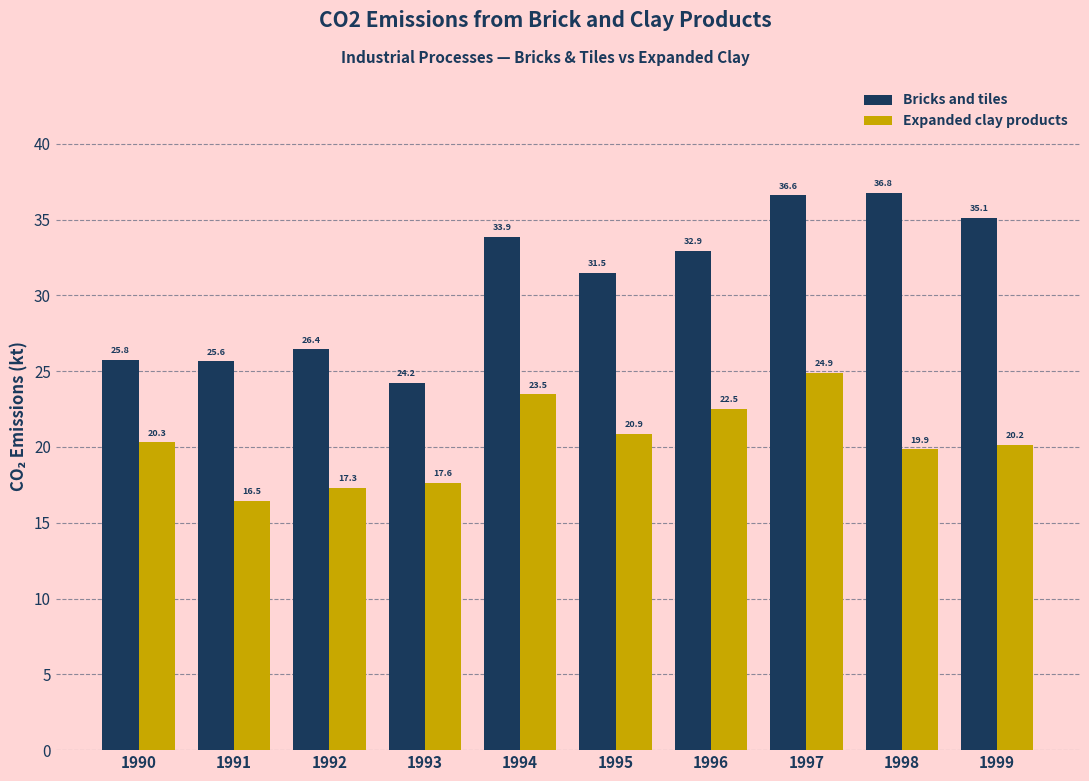

Rank the categories by Expanded clay products value from highest to lowest.

1997, 1994, 1996, 1995, 1990, 1999, 1998, 1993, 1992, 1991